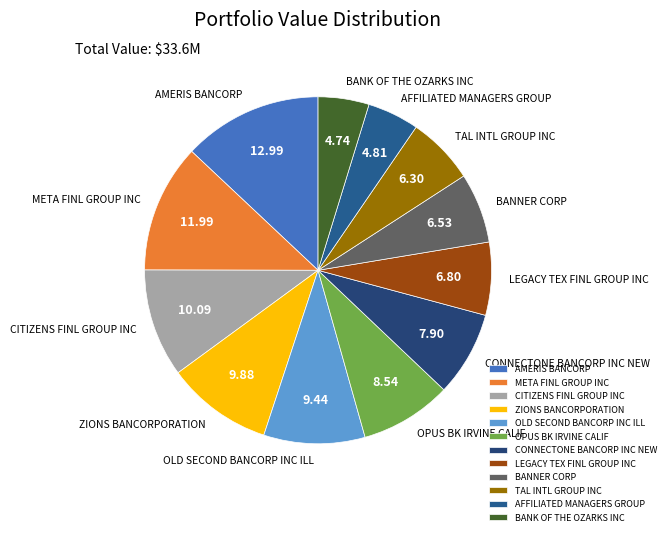

What is the largest slice in the pie chart?

AMERIS BANCORP